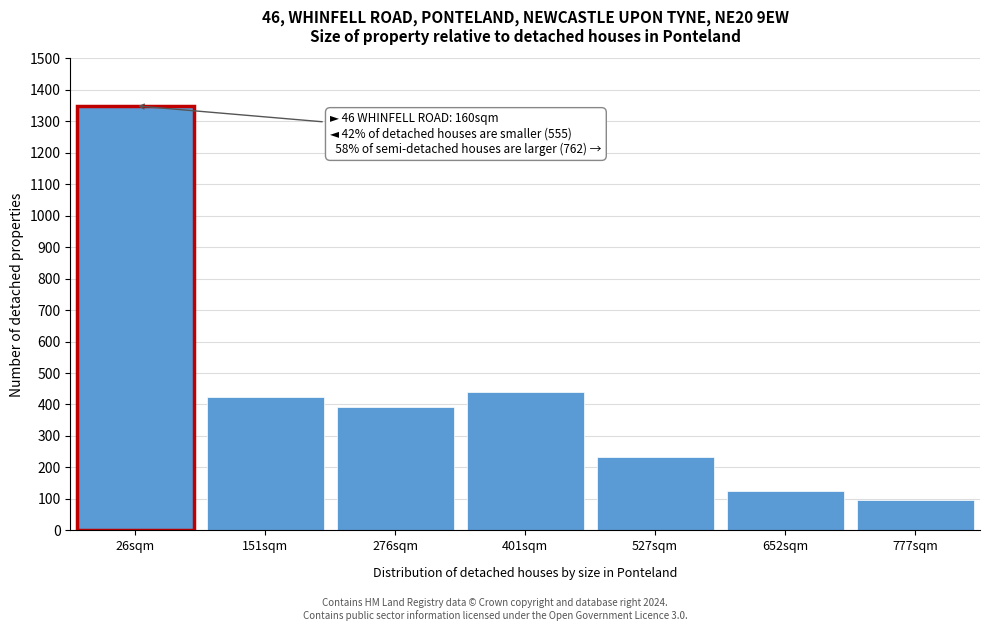

Reading left to right, list all the values displayed in this chart.

26sqm=1349	151sqm=425	276sqm=392	401sqm=440	527sqm=234	652sqm=126	777sqm=97